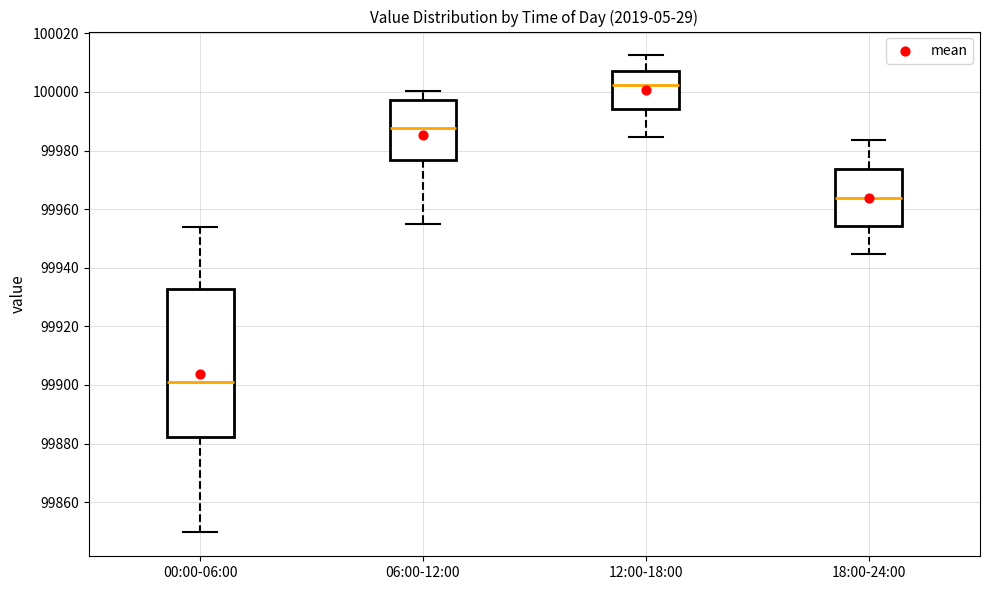

Which box is the tallest, from its lower edge to its upper edge?

00:00-06:00